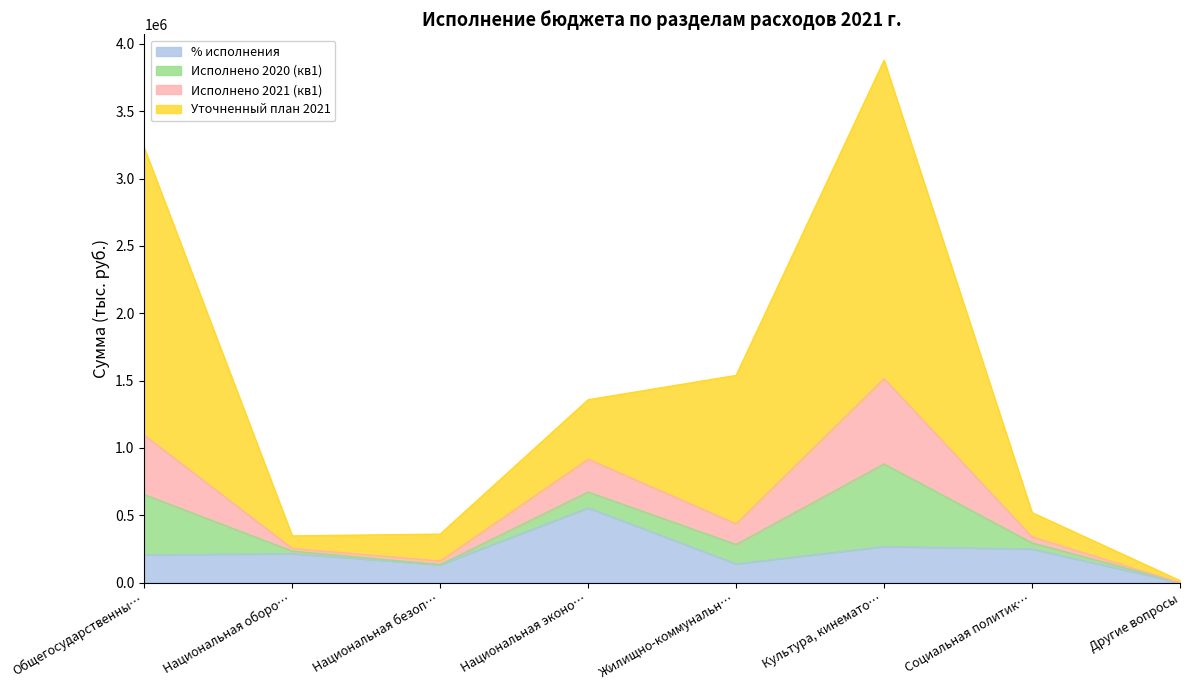

What are all the series names shown in the legend?

% исполнения, Исполнено 2020 (кв1), Исполнено 2021 (кв1), Уточненный план 2021